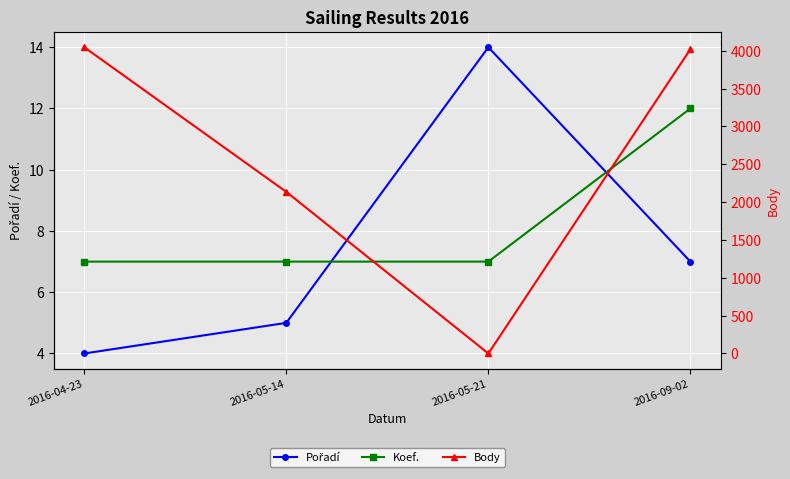

Where do Body and Pořadí first cross each other?

2016-05-14 and 2016-05-21